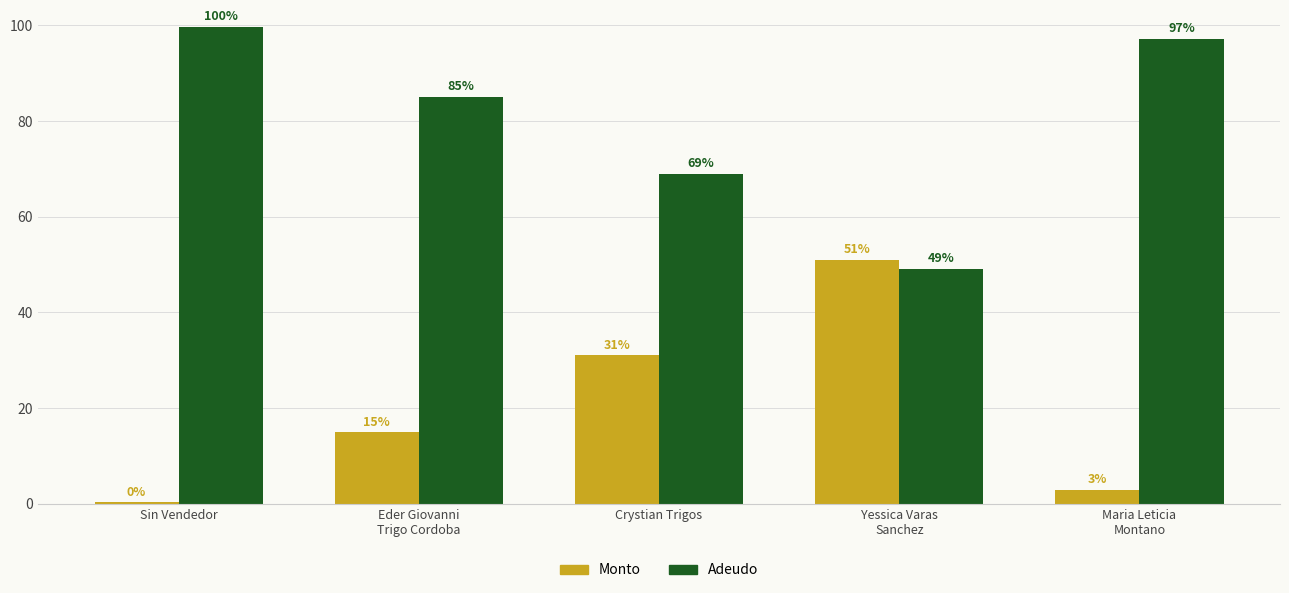

What is the difference between the highest and lowest values at Crystian Trigos?

38.0